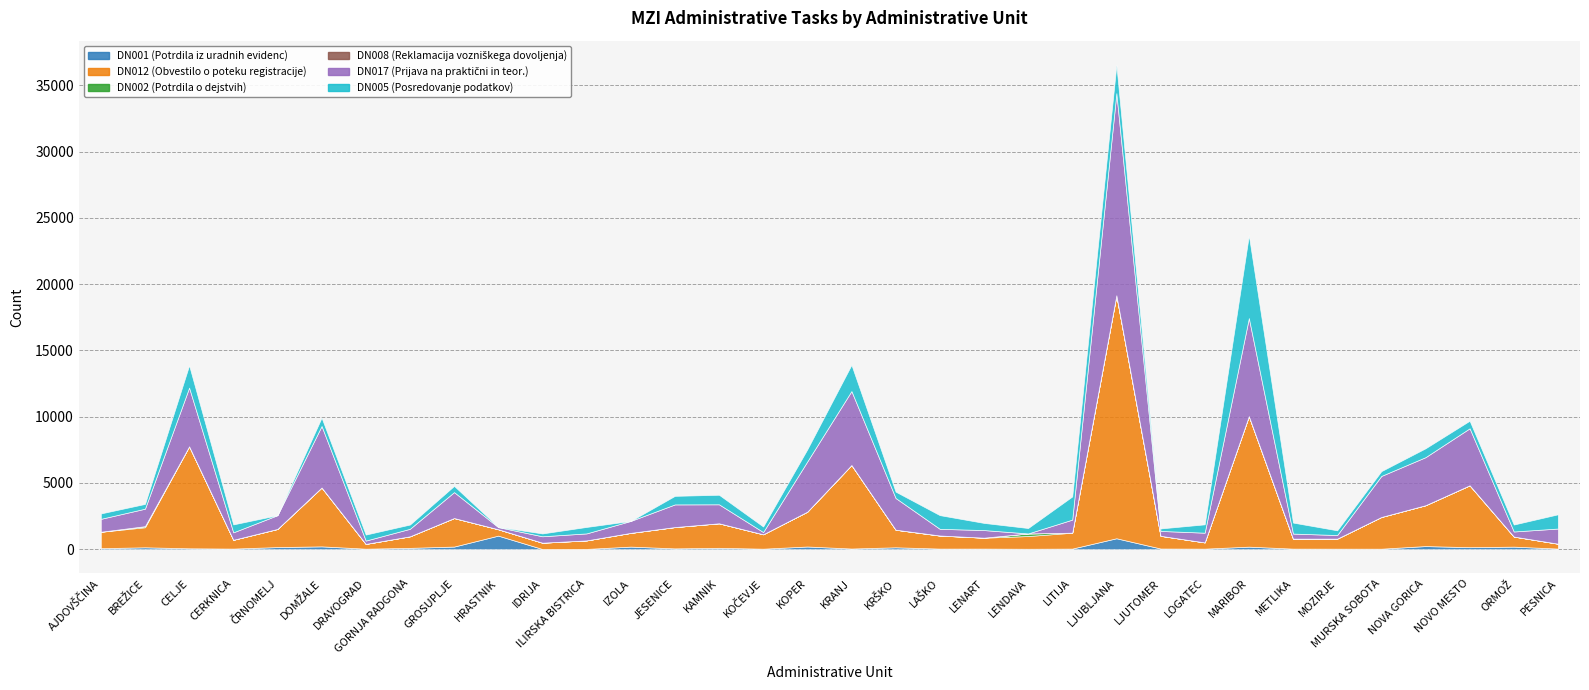

True or false: DN012 (Obvestilo o poteku registracije) and DN002 (Potrdila o dejstvih) intersect in this chart.

False